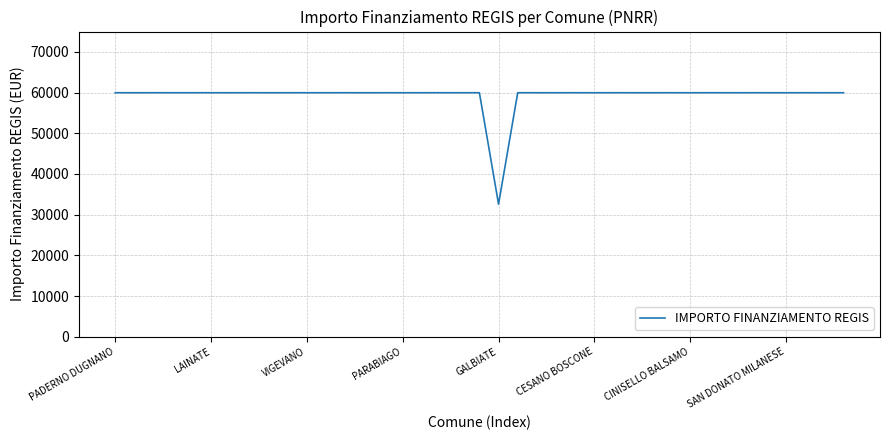

What is the difference between the maximum and minimum values?

27377